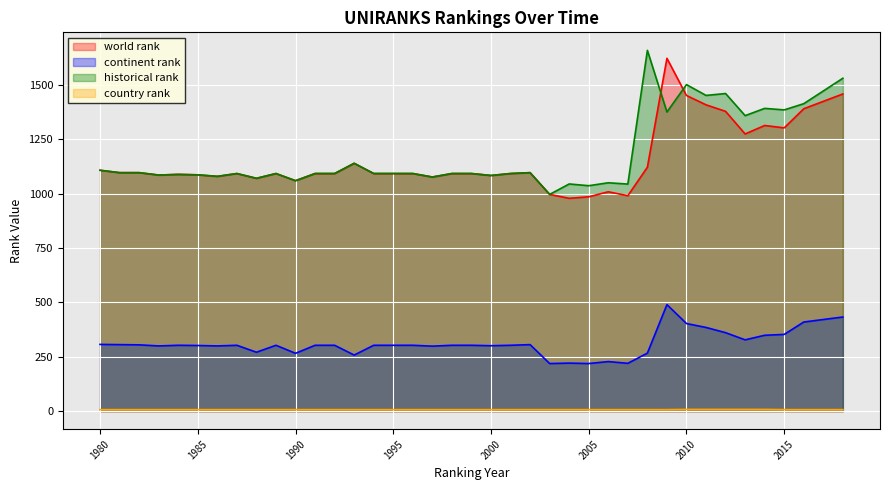

Reading right to left, list all the values displayed in this chart.

world rank: 1459.0	1391.0	1303.0	1314.0	1275.0	1379.0	1409.0	1452.0	1623.0	1122.0	991.0	1009.0	986.0	979.0	997.0	1097.0	1093.0	1084.0	1093.0	1093.0	1077.0	1093.0	1093.0	1093.0	1140.0	1093.0	1093.0	1060.0	1093.0	1071.0	1093.0	1080.0	1087.0	1089.0	1086.0	1097.0	1097.0	1108.0
continent rank: 433.0	410.0	353.0	349.0	328.0	361.0	385.0	403.0	490.0	267.0	220.0	228.0	219.0	221.0	219.0	306.0	303.0	301.0	303.0	303.0	299.0	303.0	303.0	303.0	258.0	303.0	303.0	266.0	303.0	271.0	303.0	300.0	302.0	303.0	300.0	305.0	306.0	307.0
historical rank: 1531.3	1414.3	1385.7	1392.7	1359.3	1461.0	1452.3	1502.0	1376.0	1659.5	1044.5	1050.5	1037.0	1045.0	997.0	1097.0	1093.0	1084.0	1093.0	1093.0	1077.0	1093.0	1093.0	1093.0	1140.0	1093.0	1093.0	1060.0	1093.0	1071.0	1093.0	1080.0	1087.0	1089.0	1086.0	1097.0	1097.0	1108.0
country rank: 7.0	7.0	7.0	8.0	8.0	8.0	8.0	8.0	7.0	7.0	7.0	7.0	7.0	7.0	7.0	7.0	7.0	7.0	7.0	7.0	7.0	7.0	7.0	7.0	7.0	7.0	7.0	7.0	7.0	7.0	7.0	7.0	7.0	7.0	7.0	7.0	7.0	7.0